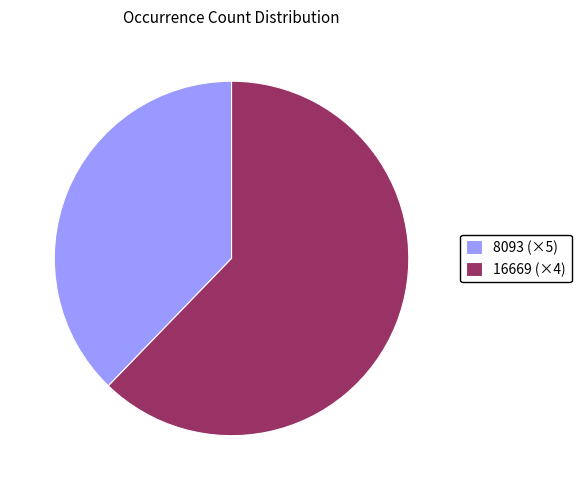

The 8093 (×5) slice represents 38% of the pie. True or false?

True